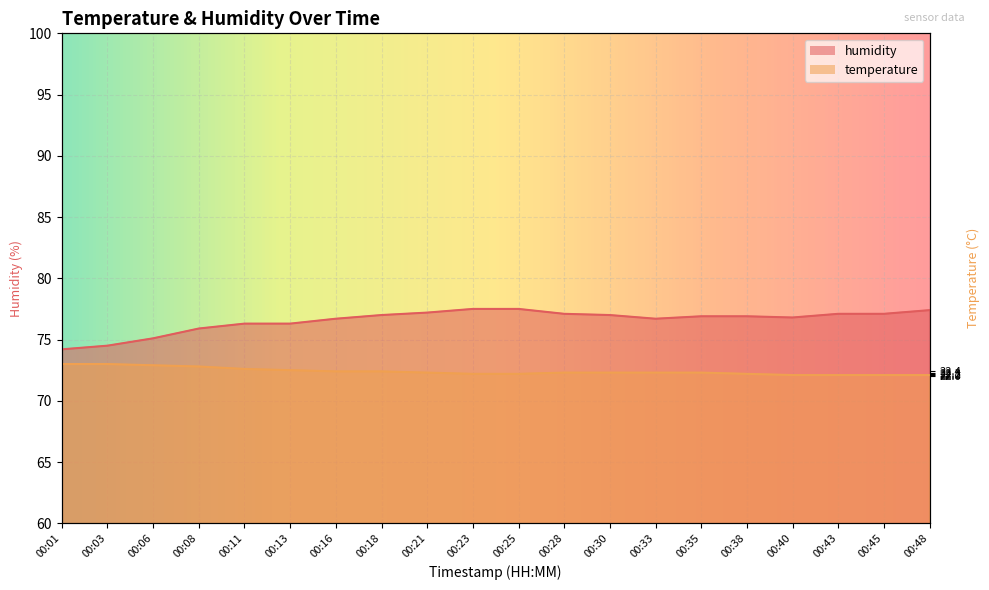

True or false: humidity has a value of 23.7 at 00:35.

False